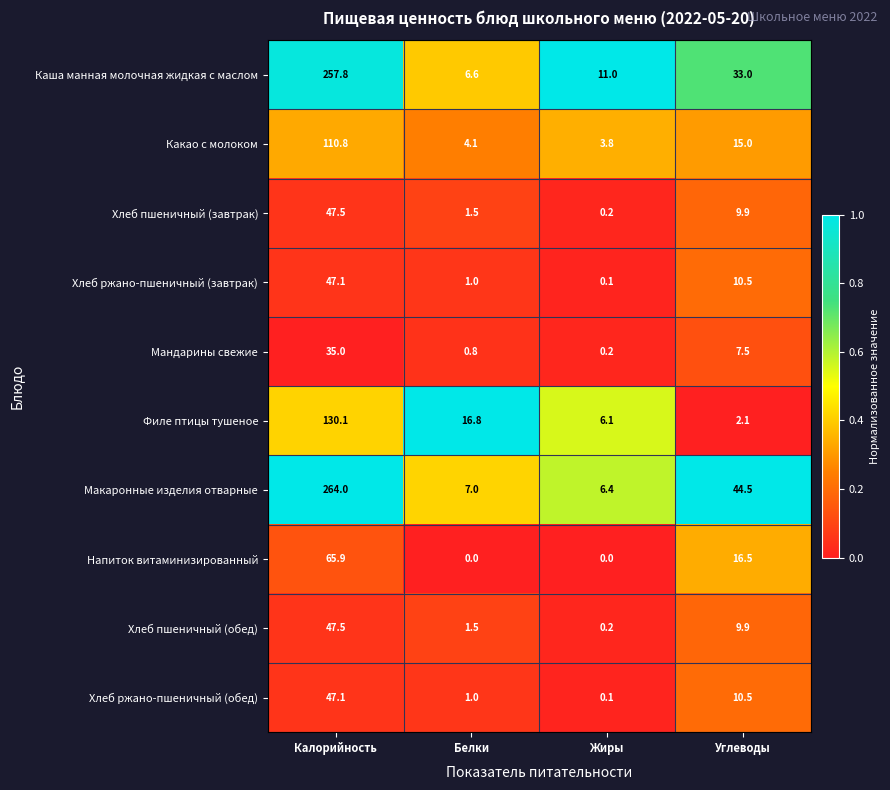

Which series has the largest total across all categories?

Макаронные изделия отварные